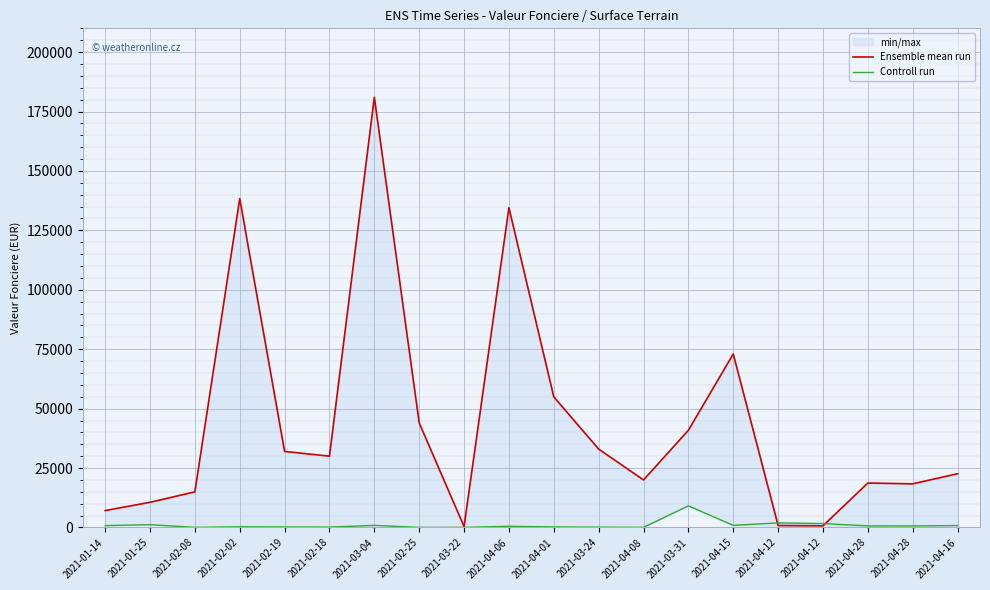

Is it true that Ensemble mean run equals 33000.0 at 2021-03-24?

True